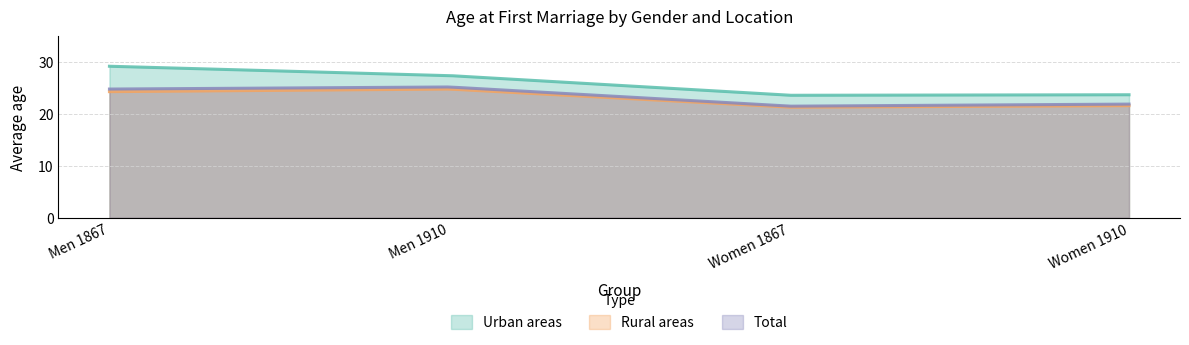

At which category does Urban areas reach its first local valley?

Women 1867